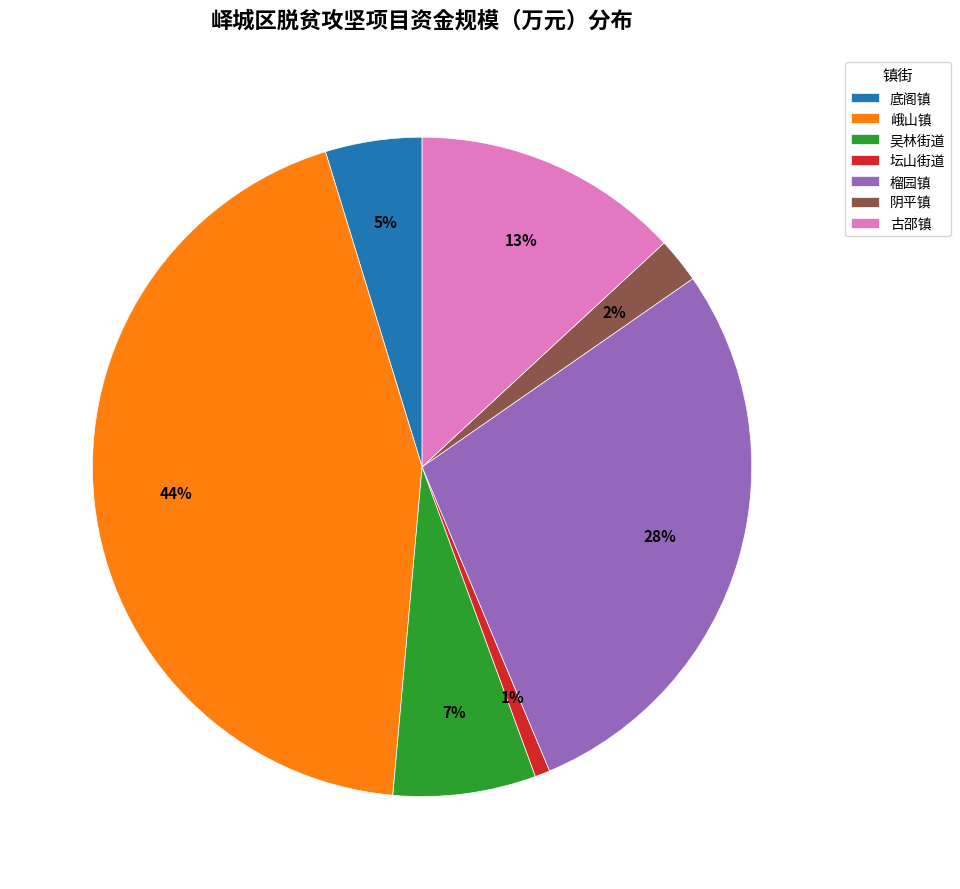

To the nearest percent, what is the combined percentage of 峨山镇 and 古邵镇?

57%